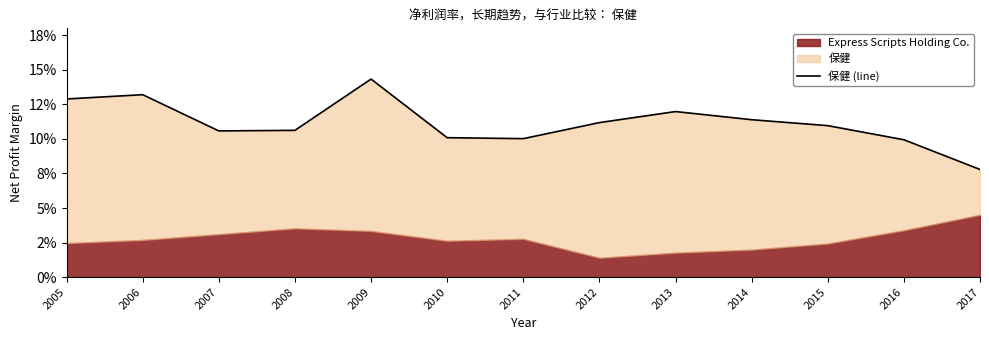

How many points are lower than both their immediate neighbors (excluding endpoints)?

2